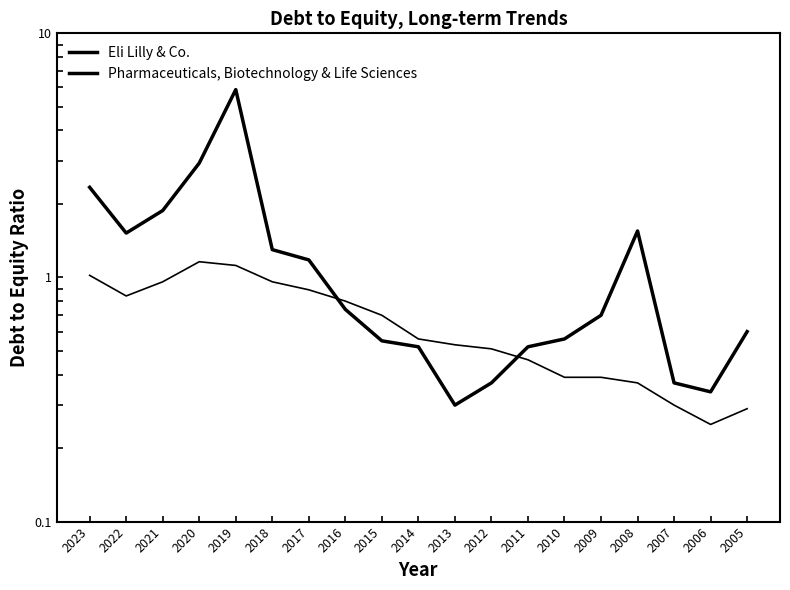

Reading left to right, what are all the values shown in this chart?

Eli Lilly & Co.: 2.3	1.5	1.9	2.9	5.9	1.3	1.2	0.7	0.6	0.5	0.3	0.4	0.5	0.6	0.7	1.6	0.4	0.3	0.6
Pharmaceuticals, Biotechnology & Life Sciences: 1.0	0.8	1.0	1.2	1.1	1.0	0.9	0.8	0.7	0.6	0.5	0.5	0.5	0.4	0.4	0.4	0.3	0.2	0.3